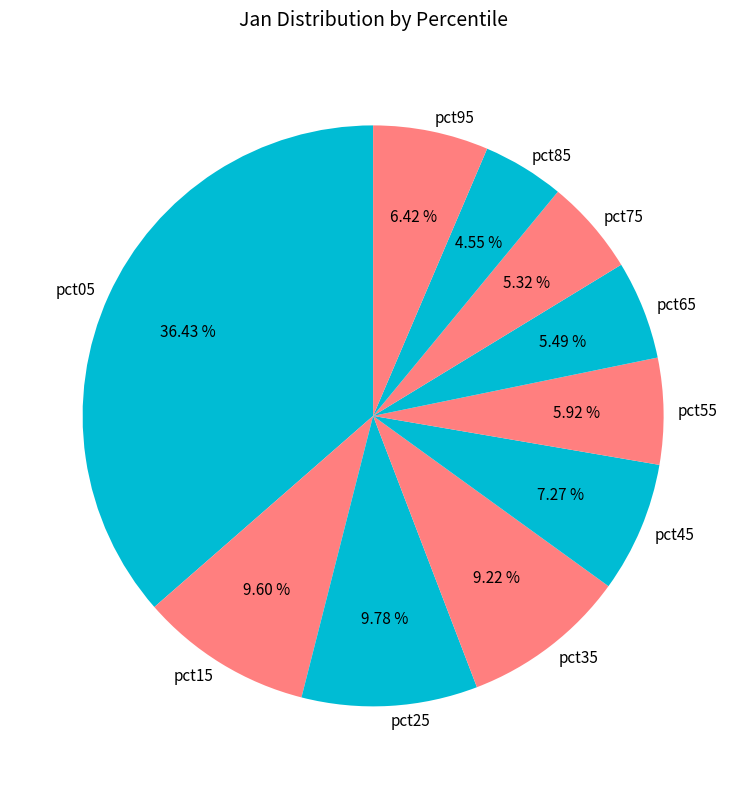

To the nearest percent, what is the difference between the largest and smallest slice percentages?

32%